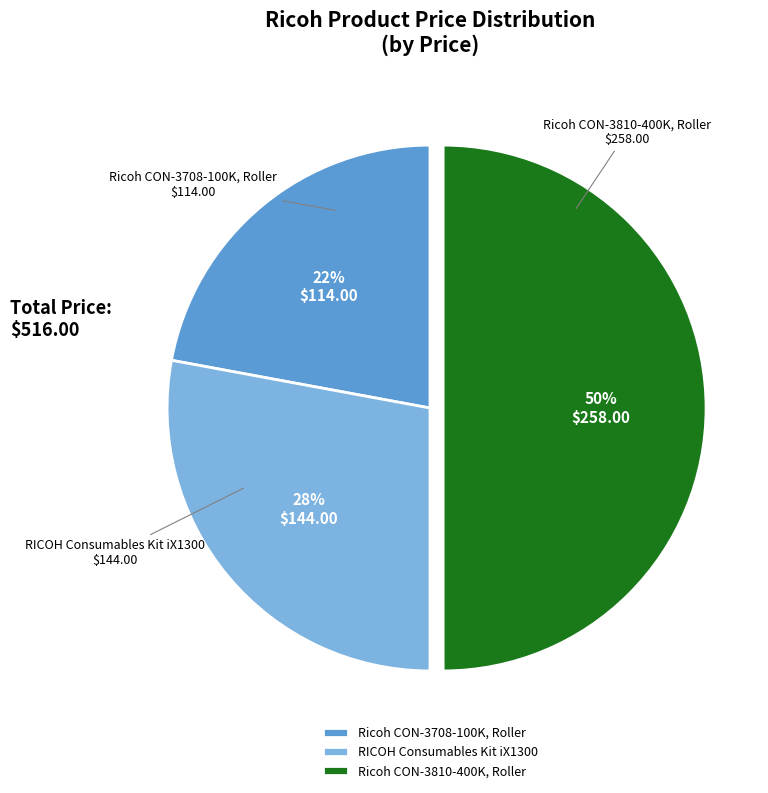

Is it true that Ricoh CON-3810-400K, Roller is 63% of the pie?

False